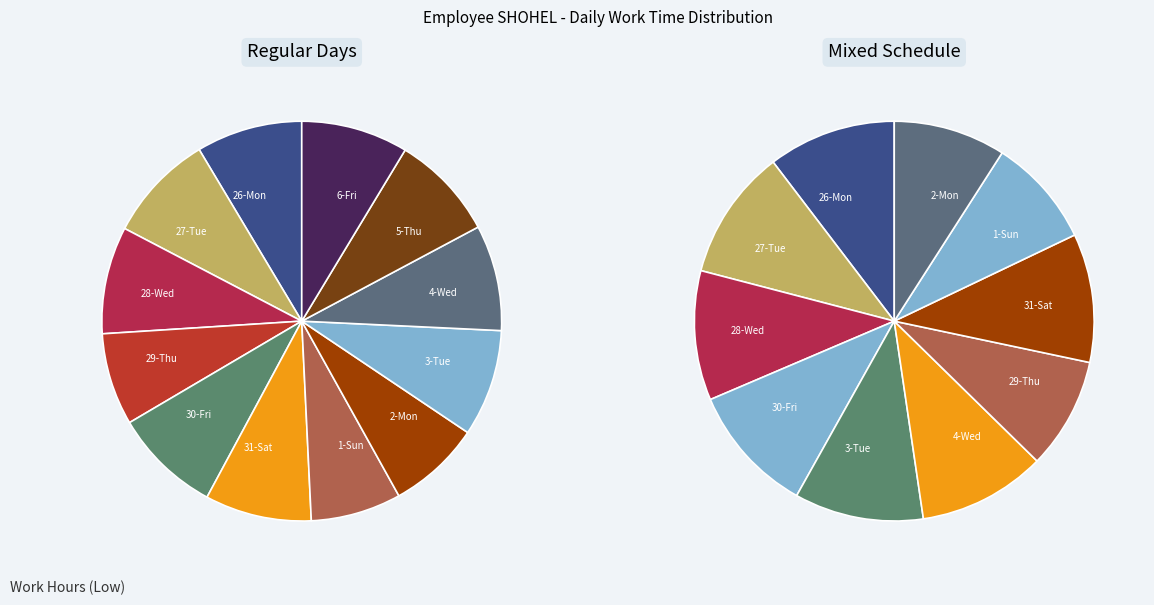

Between 3-Tue and 31-Sat, which is larger?

3-Tue